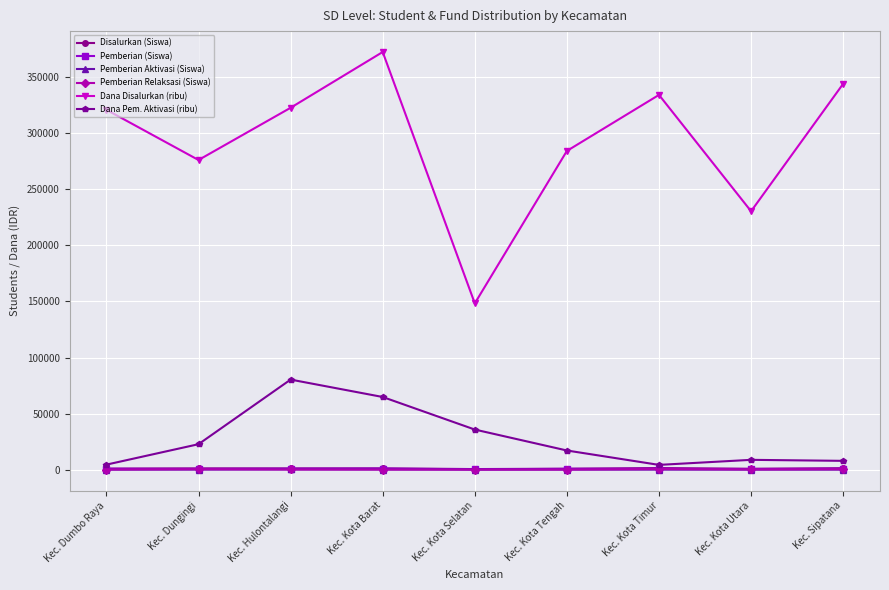

True or false: Disalurkan (Siswa) has more than 0 points higher than both neighbors.

True